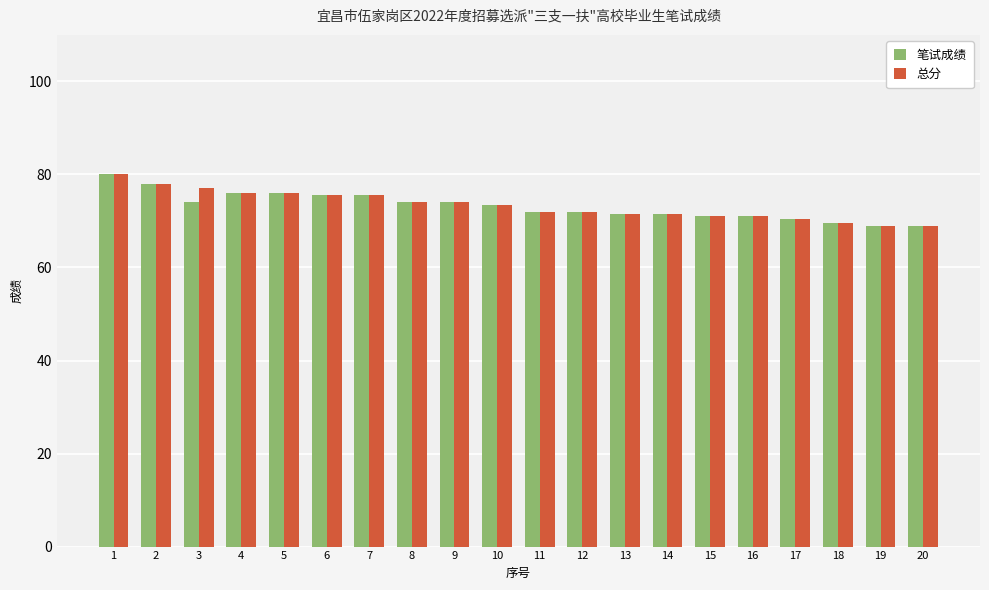

What is the value of the 笔试成绩 bar at the 18th from the left?

69.5